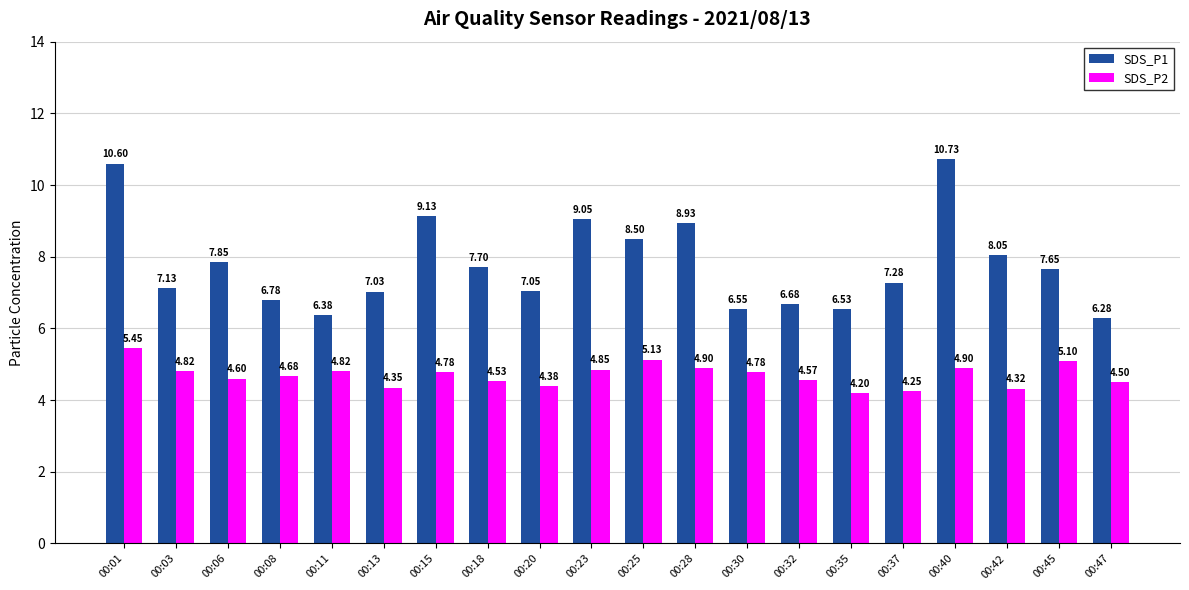

At which label is SDS_P1 closest to 8?

00:42